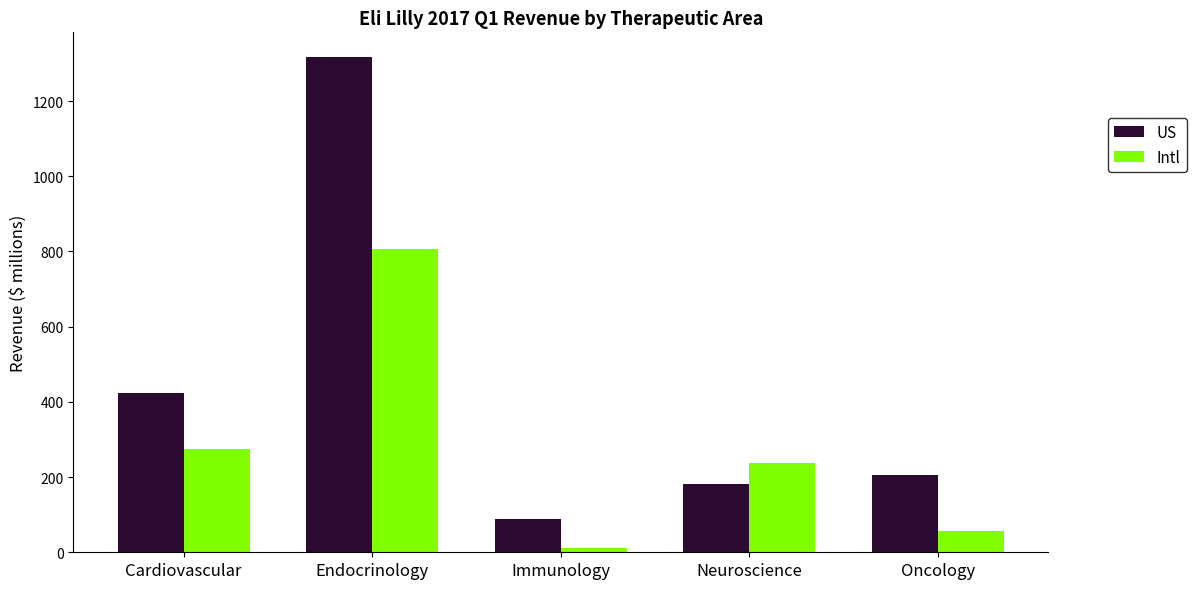

What is the label of the 2nd bar from the right?

Neuroscience